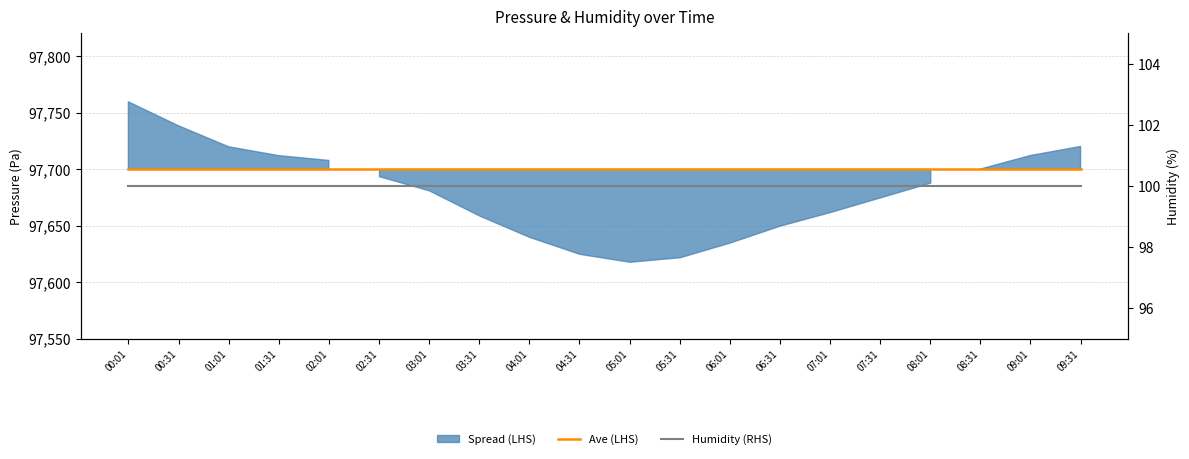

True or false: Humidity (RHS) and Ave (LHS) cross at least once.

False